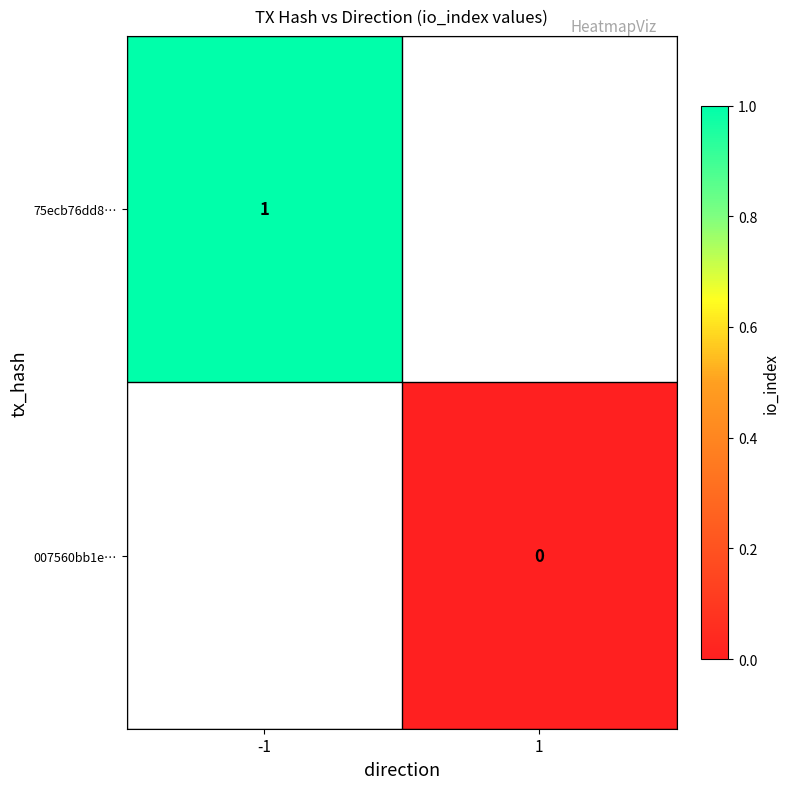

True or false: 75ecb76dd8… has a value of 1 at -1.

True